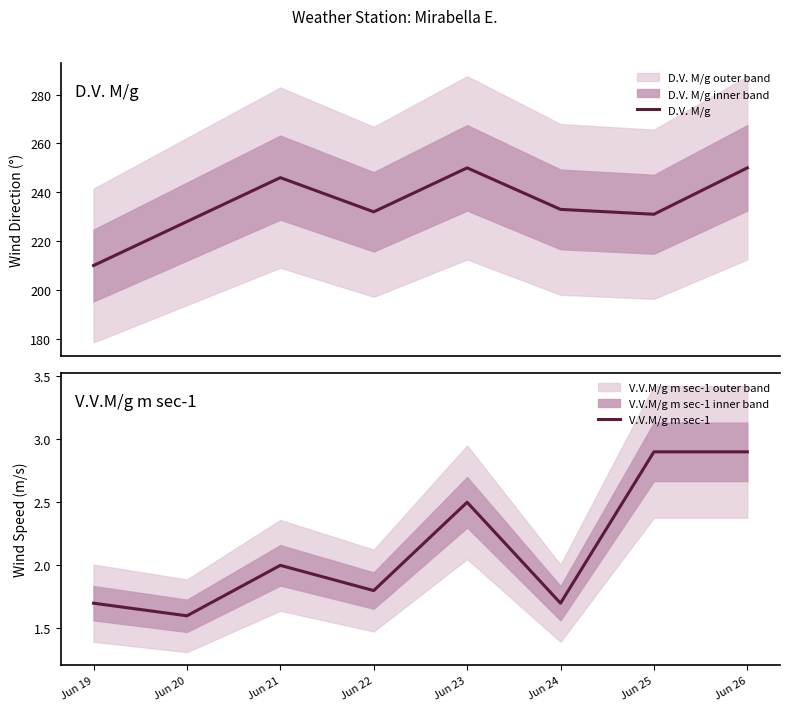

At how many categories does at least one series exceed 223?

7